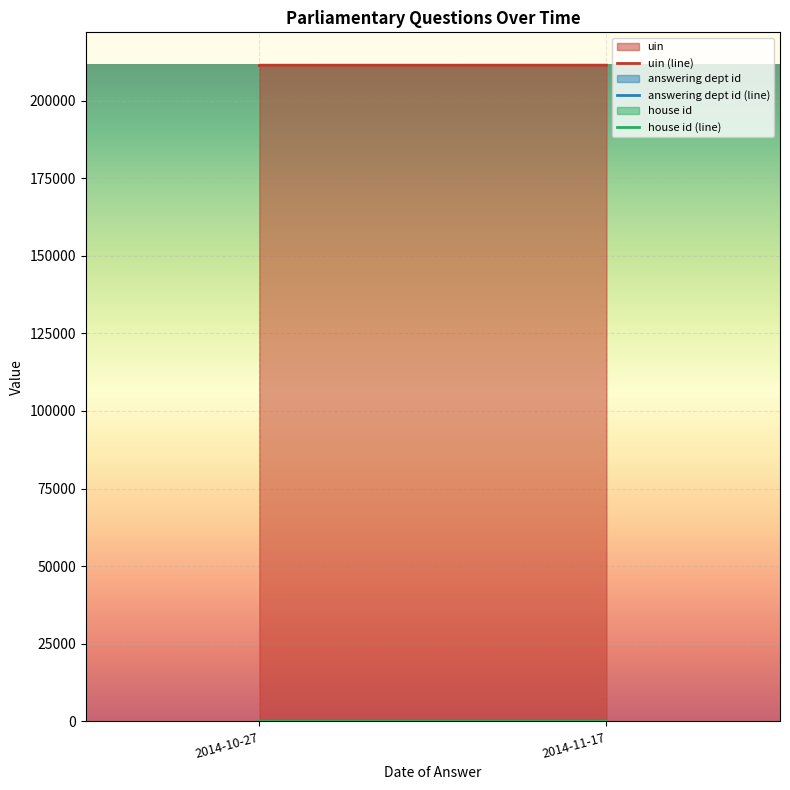

What is the average value of the house id series?

1